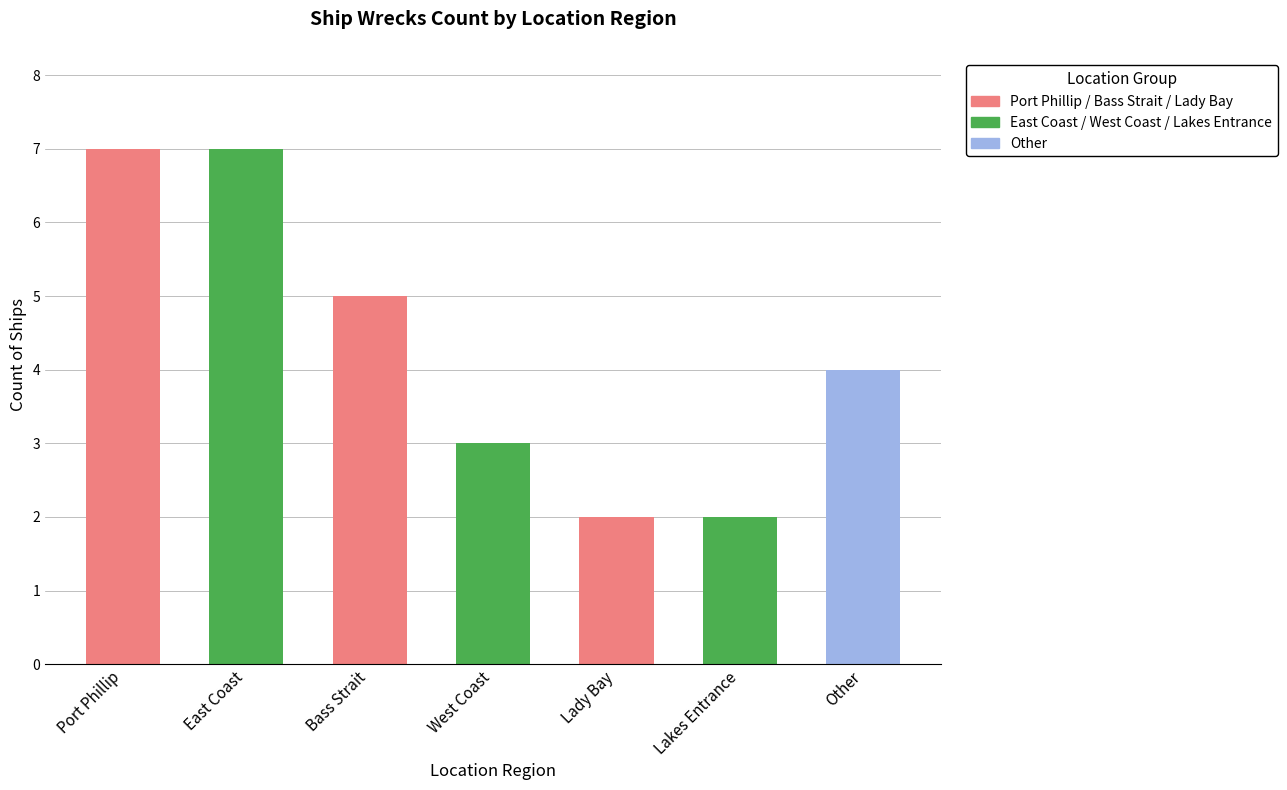

Reading right to left, transcribe all the data shown in this chart.

Other=4	Lakes Entrance=2	Lady Bay=2	West Coast=3	Bass Strait=5	East Coast=7	Port Phillip=7